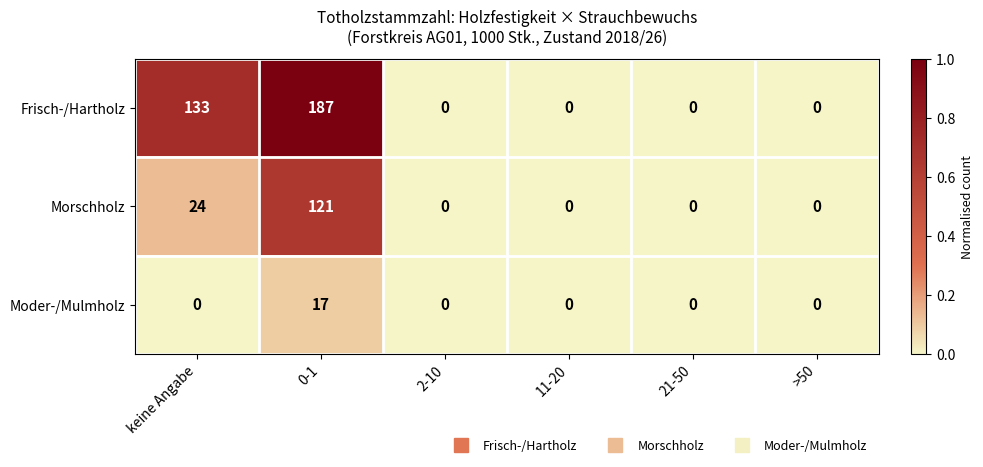

How many distinct data groups are displayed?

3